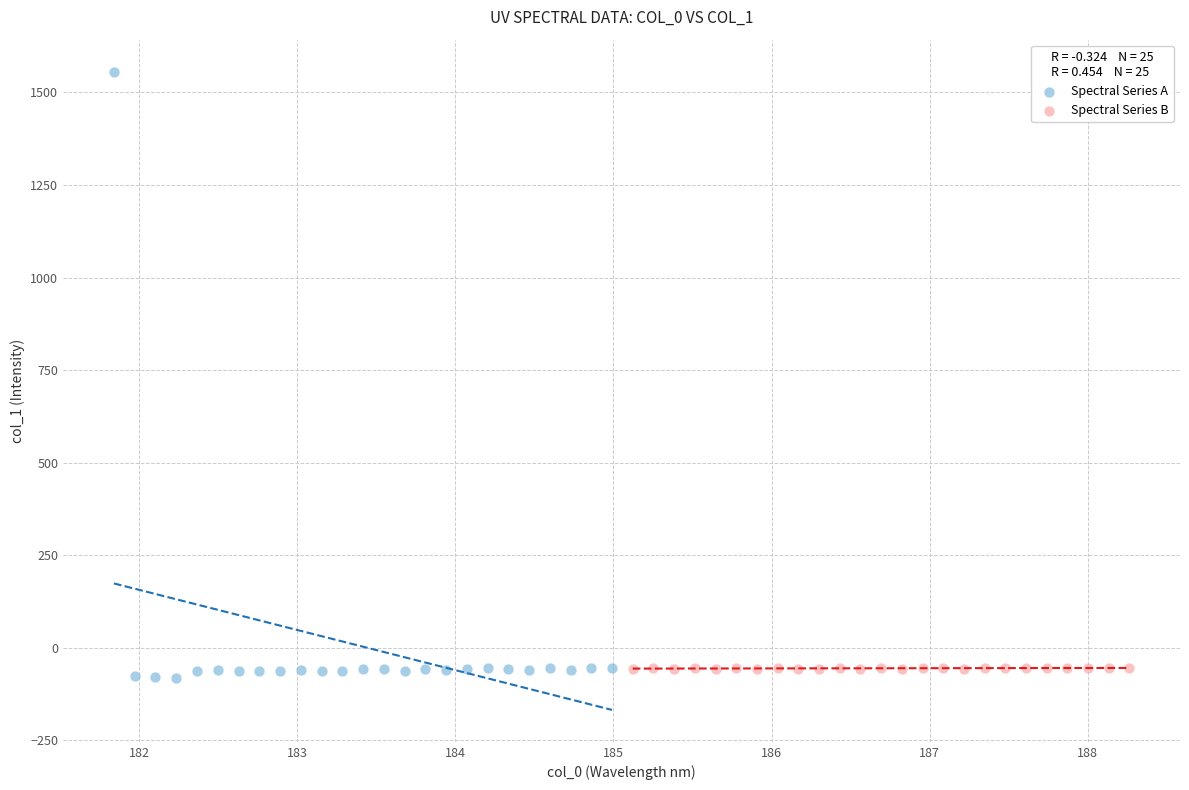

Which series has the widest spread of Y values?

Spectral Series A